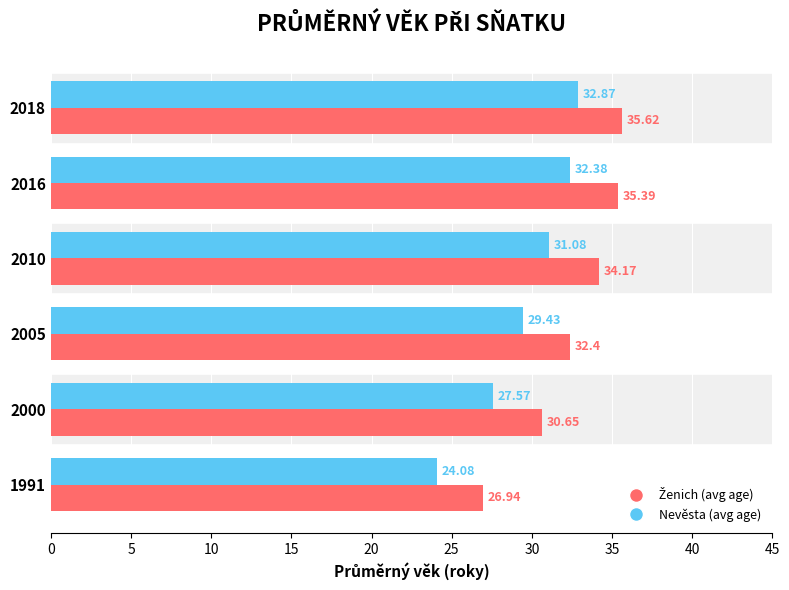

Rank the categories by Nevěsta (avg age) value from highest to lowest.

2018, 2016, 2010, 2005, 2000, 1991